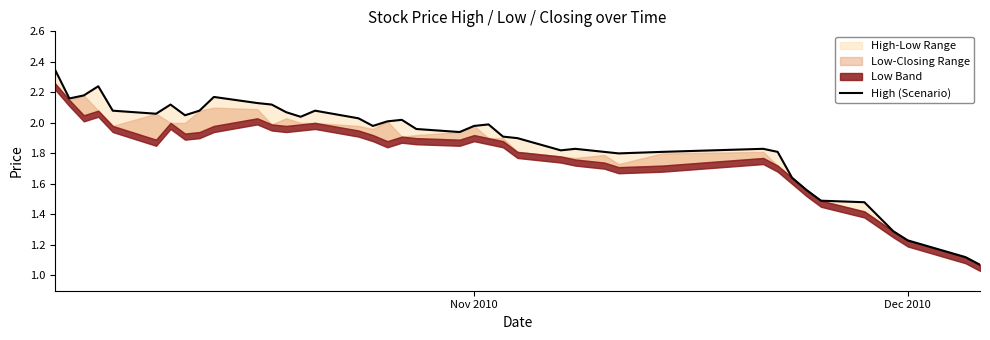

How many lines are shown in the chart?

1